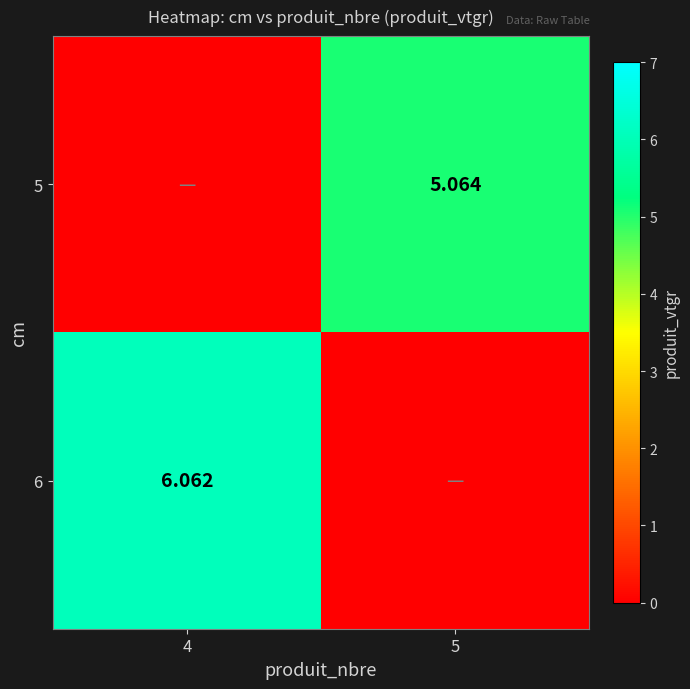

Is the value of 5 at 5 greater than the value of 6 at 4?

No